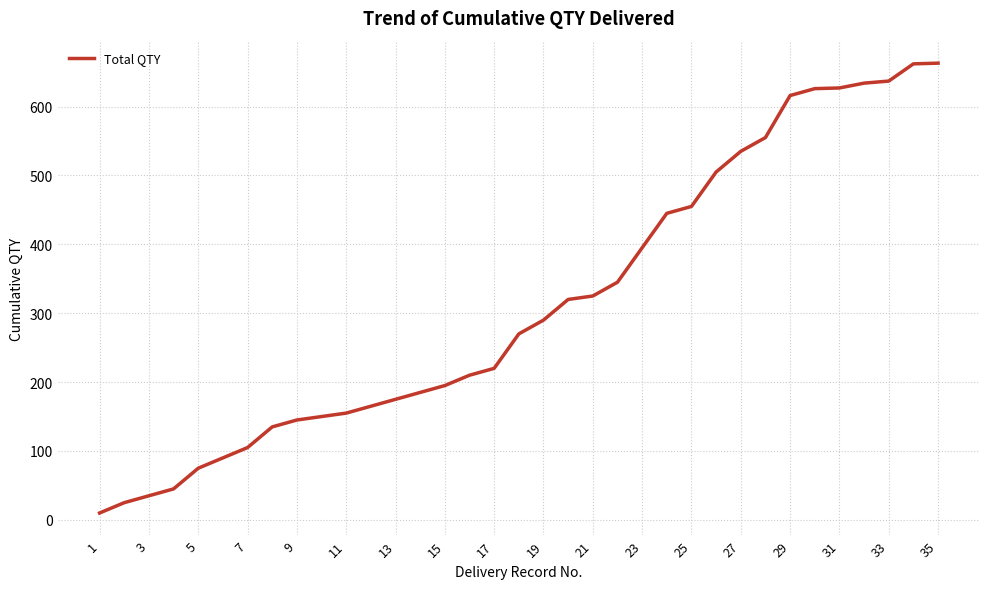

What is the difference between the second highest and second lowest values?

637